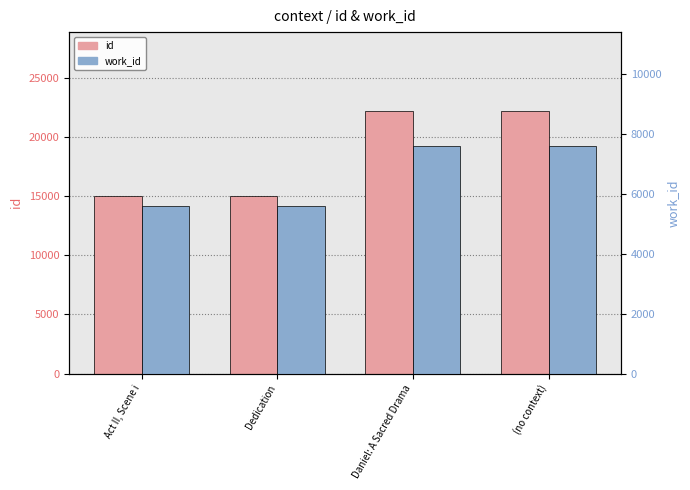

Reading right to left, transcribe all the data shown in this chart.

id: (no context)=22181	Daniel: A Sacred Drama=22180	Dedication=14968	Act II, Scene i=14955
work_id: (no context)=7590	Daniel: A Sacred Drama=7590	Dedication=5599	Act II, Scene i=5593